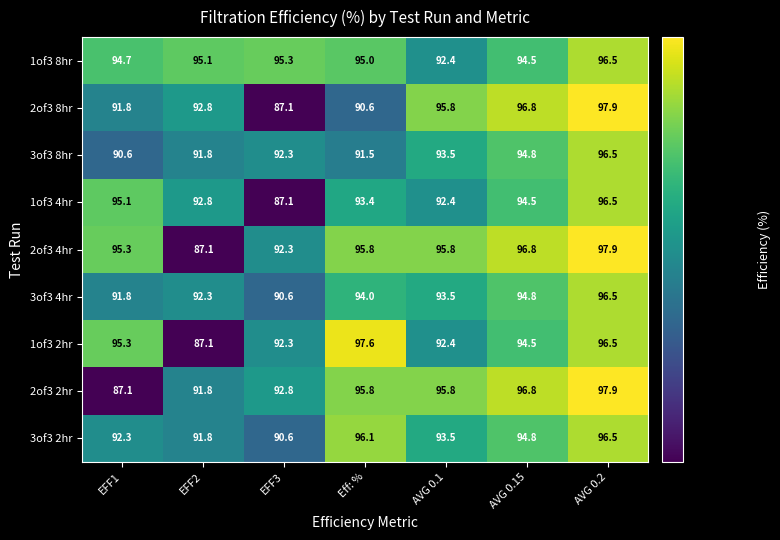

At how many categories does at least one series exceed 92?

7